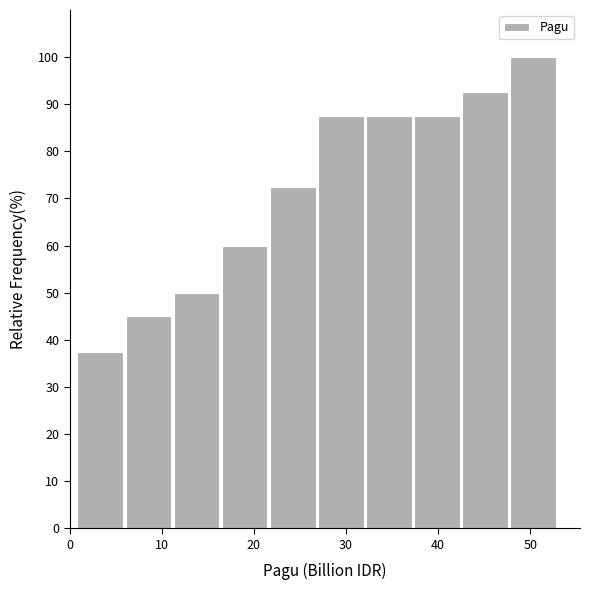

Reading left to right, list every bar in this chart as the range it spans on the x-axis followed by its height. Neither the bar edges nor the heights are printed on the chart, so give them approximately, as read against the axes.

1 to 6: 38
6 to 11: 45
11 to 16: 50
16 to 22: 60
22 to 27: 73
27 to 32: 88
32 to 37: 88
37 to 42: 88
42 to 48: 93
48 to 53: 100